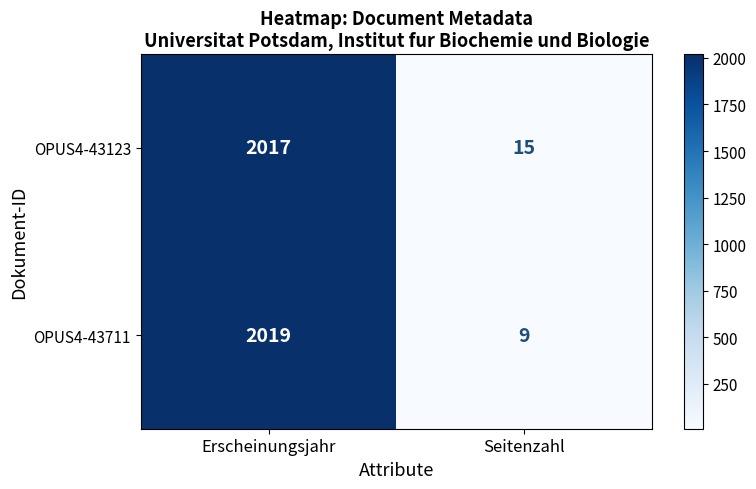

The value of OPUS4-43123 at Erscheinungsjahr is 2017. True or false?

True